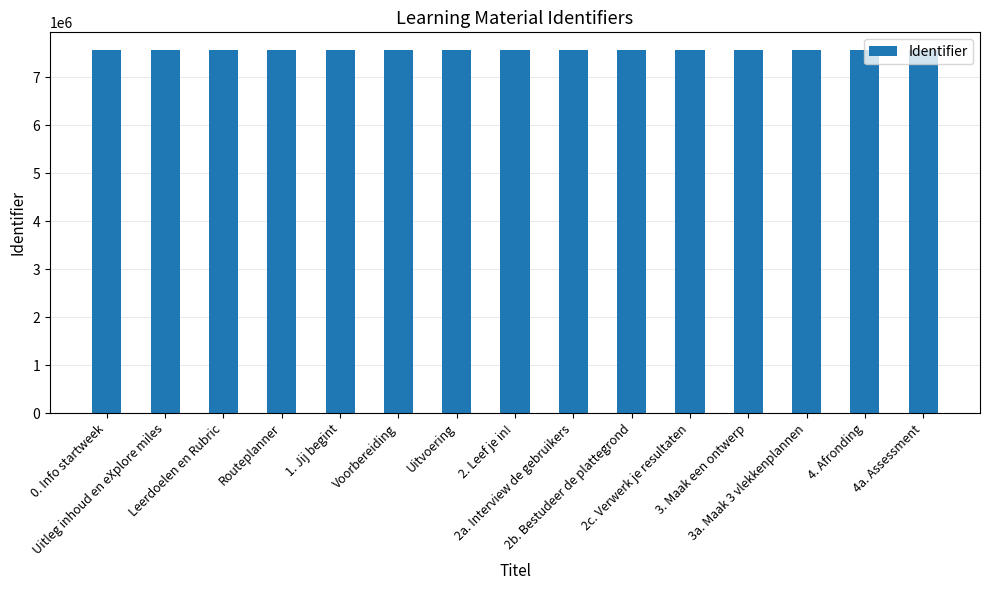

Count the number of data series in this chart.

1